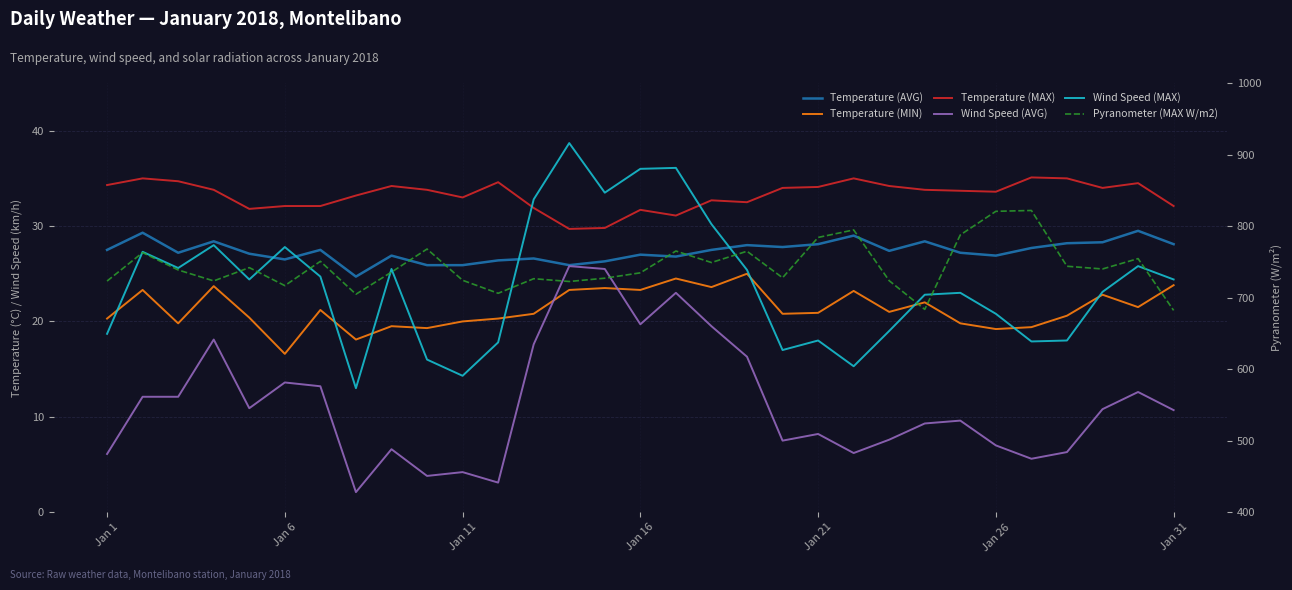

What is the approximate value of Wind Speed (MAX) at Jan 31?

24.7